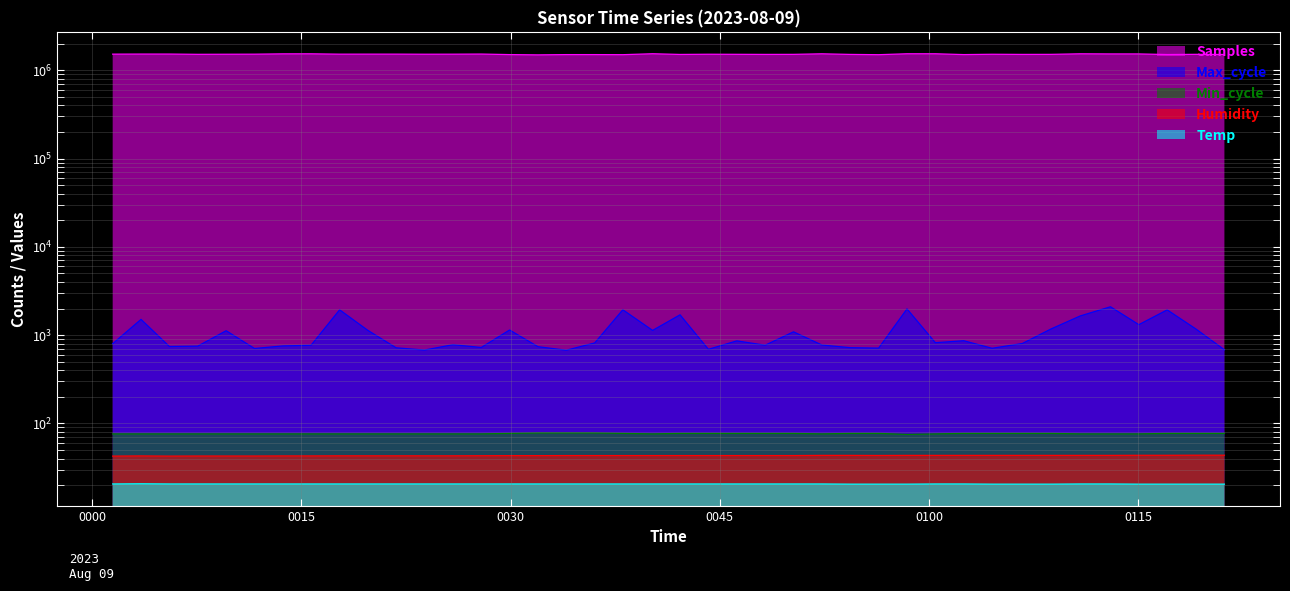

At how many categories does at least one series exceed 466152?

40